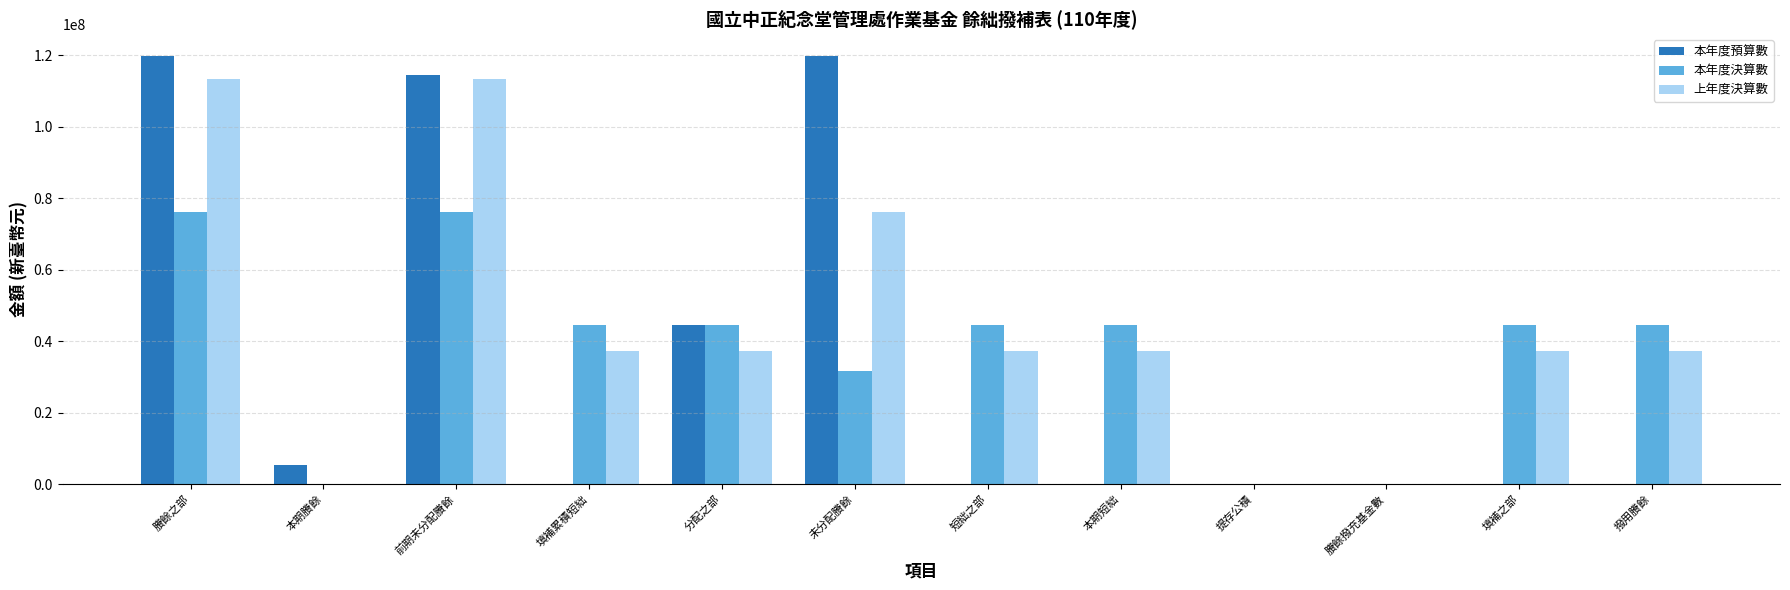

What is the sum of the 本年度決算數 values at 短絀之部 and 填補之部?

88938948